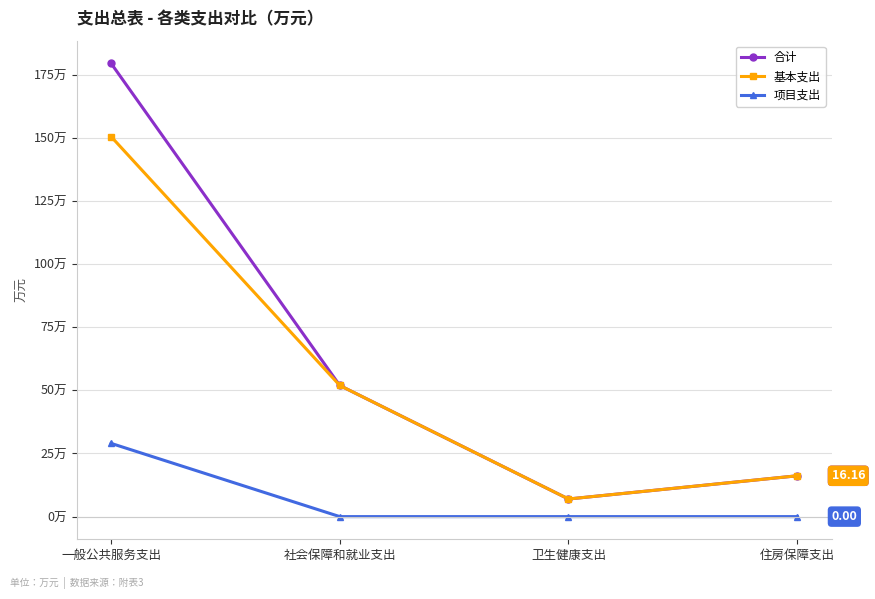

True or false: 项目支出 has a value of 0.0 at 社会保障和就业支出.

True